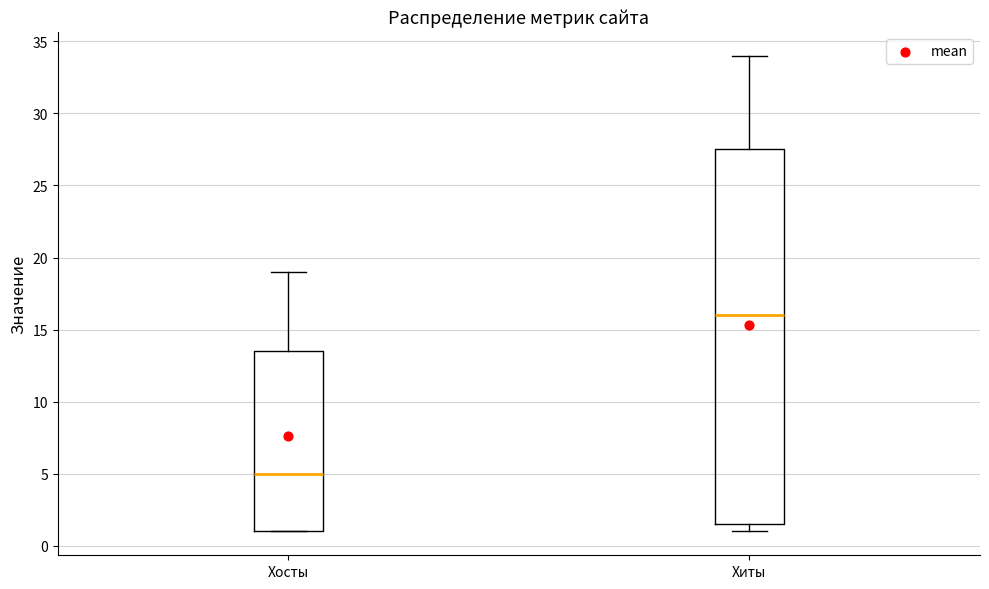

Where is the upper edge of the box for Хосты on the y-axis? The values are not printed on the chart, so give them approximately, as read against the axis.

13.5